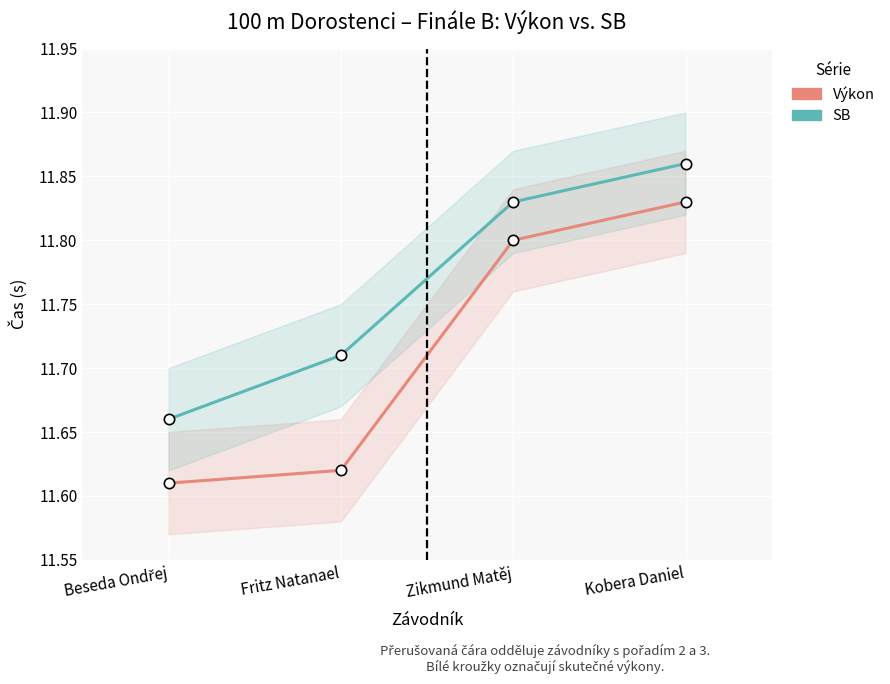

Which series has the largest total across all categories?

SB